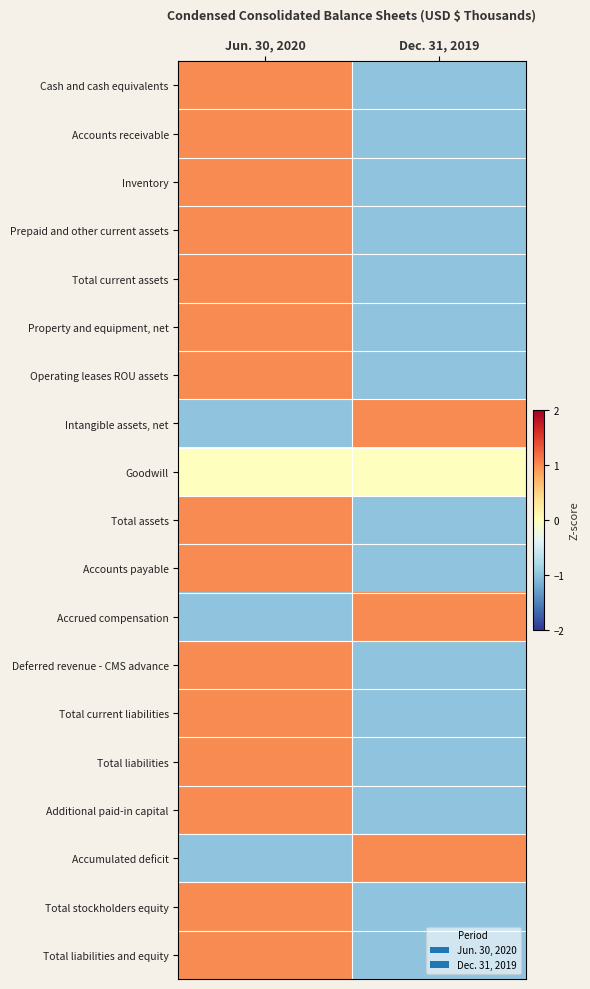

Rank the series by their maximum value, from highest to lowest.

Cash and cash equivalents, Accounts receivable, Inventory, Prepaid and other current assets, Total current assets, Property and equipment, net, Operating leases ROU assets, Intangible assets, net, Total assets, Accounts payable, Accrued compensation, Deferred revenue - CMS advance, Total current liabilities, Total liabilities, Additional paid-in capital, Accumulated deficit, Total stockholders equity, Total liabilities and equity, Goodwill